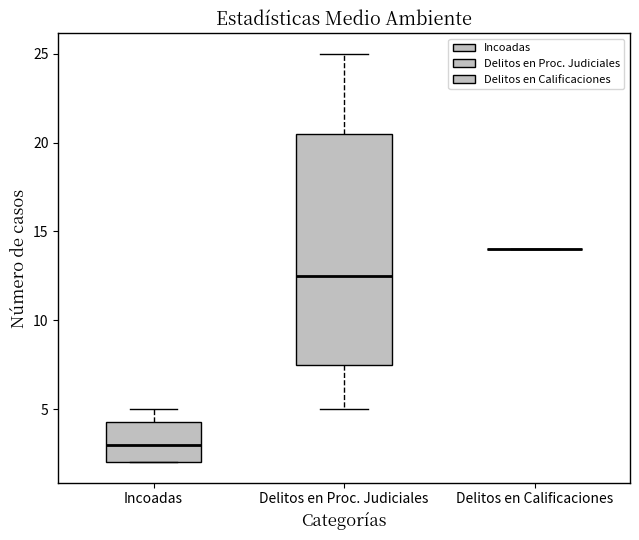

Where does the upper whisker of the box for Incoadas end on the y-axis? The values are not printed on the chart, so give them approximately, as read against the axis.

5.0